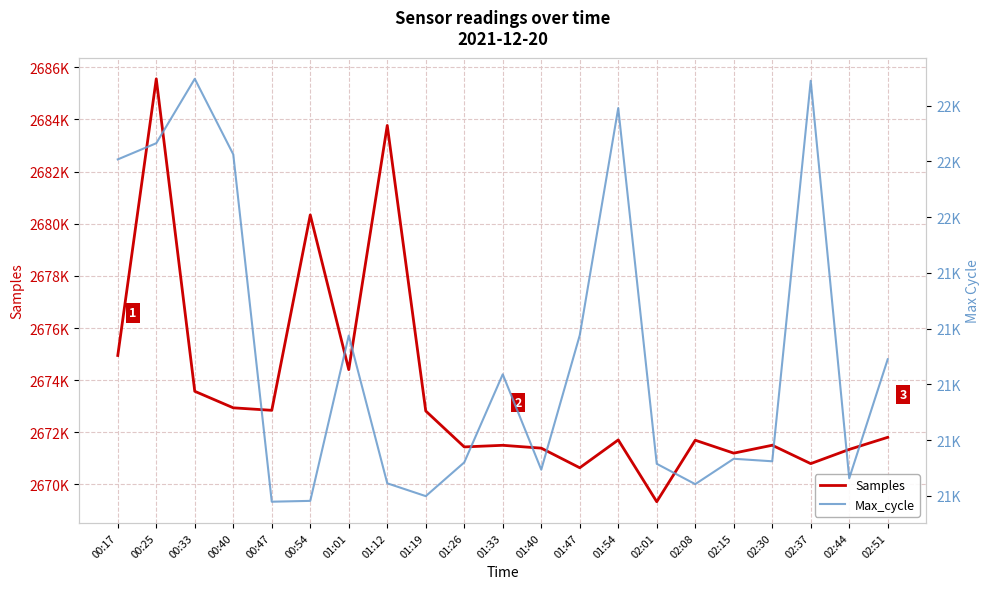

How many values in the Max_cycle series exceed 21133?

10